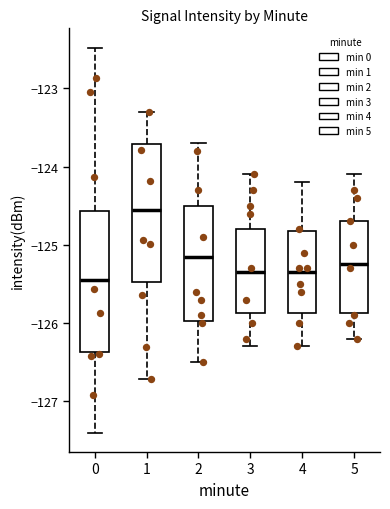

Reading left to right, read every box against the y-axis: the position of its median line, the range the box covers, and the ends of its whiskers. The values are not printed on the chart, so give them approximately, as read against the axis.

0: median -125.4, box -126.4 to -124.6, whiskers -127.4 to -122.5
1: median -124.6, box -125.5 to -123.7, whiskers -126.7 to -123.3
2: median -125.1, box -126.0 to -124.5, whiskers -126.5 to -123.7
3: median -125.3, box -125.9 to -124.8, whiskers -126.3 to -124.1
4: median -125.3, box -125.9 to -124.8, whiskers -126.3 to -124.2
5: median -125.2, box -125.9 to -124.7, whiskers -126.2 to -124.1